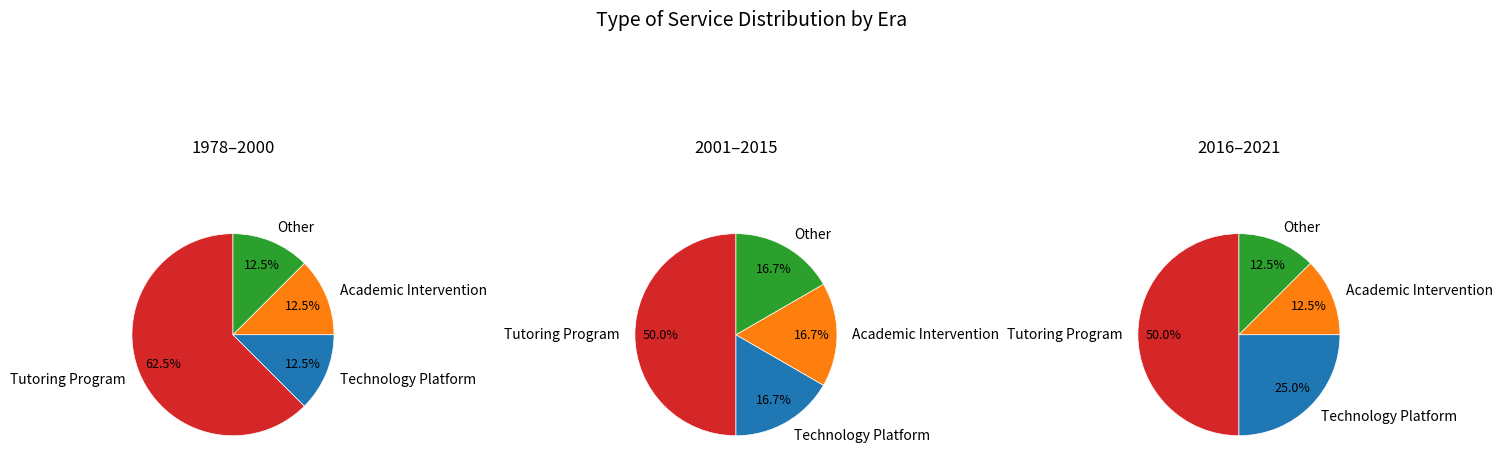

The Technology Platform slice represents 22% of the pie. True or false?

False